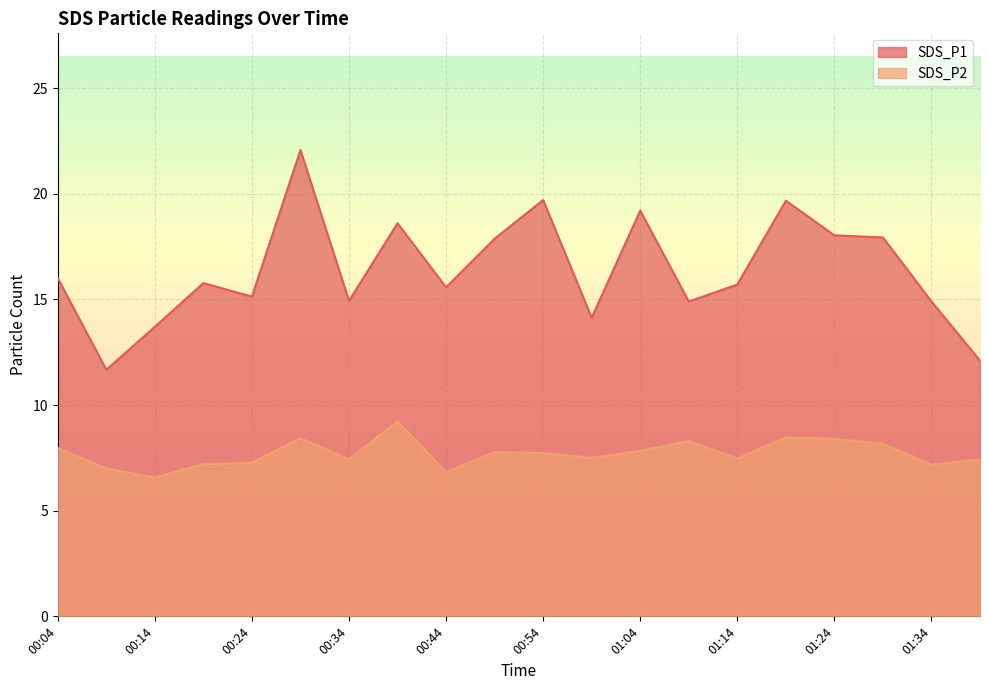

The SDS_P2 series shows 7.8 at 01:04. True or false?

True